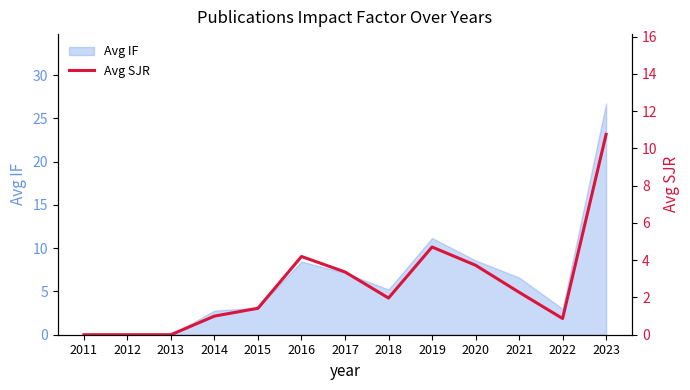

Which label corresponds to the largest value in the chart?

2023